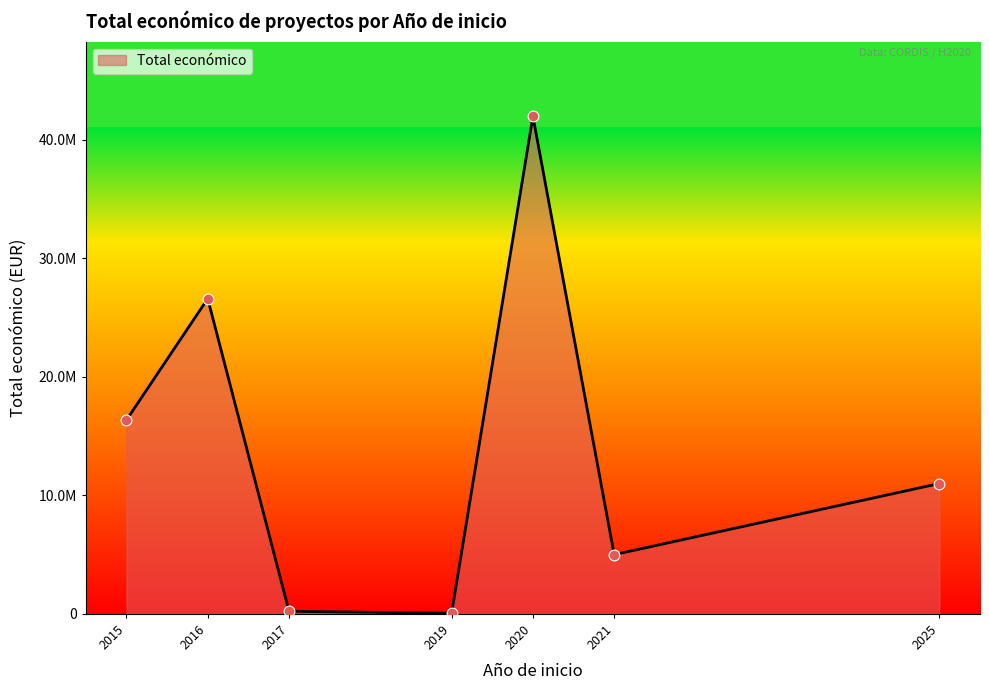

Which has a higher value, 2016 or 2015?

2016